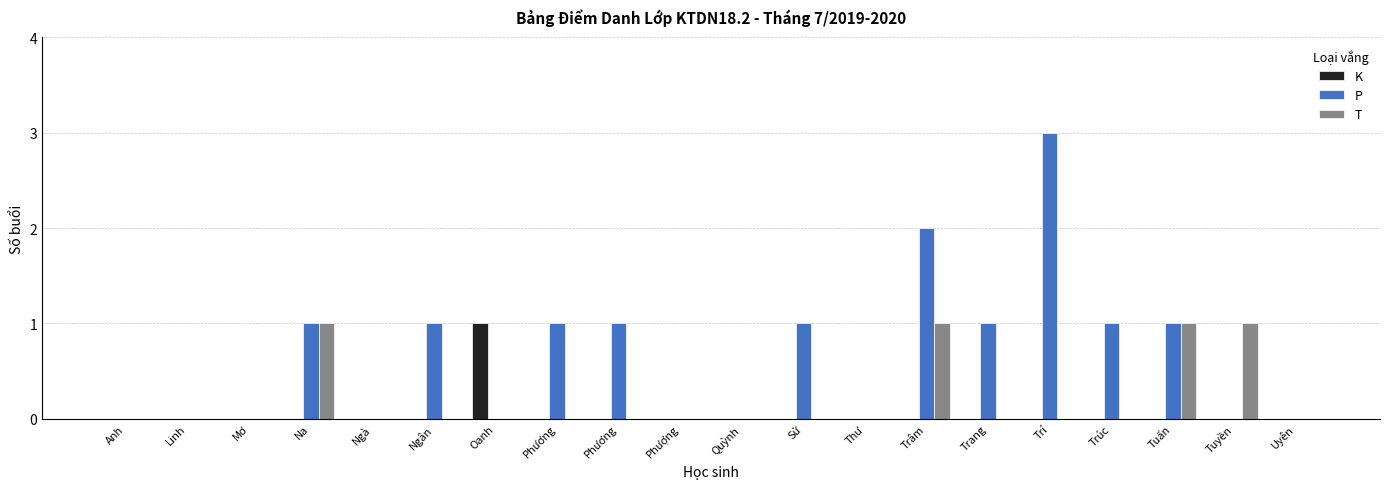

True or false: P has a value of -2 at Anh.

False